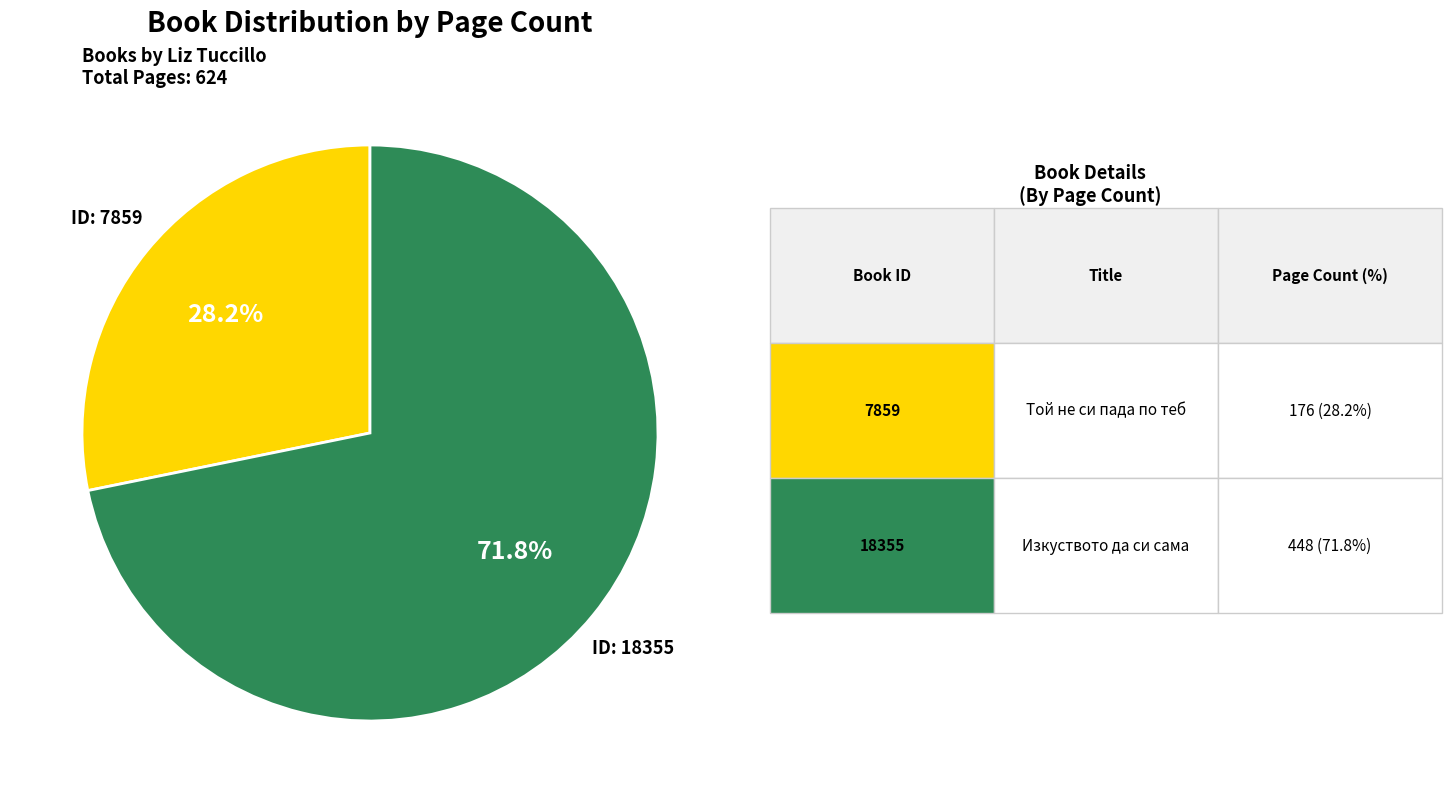

Is there a majority slice in this chart?

Yes